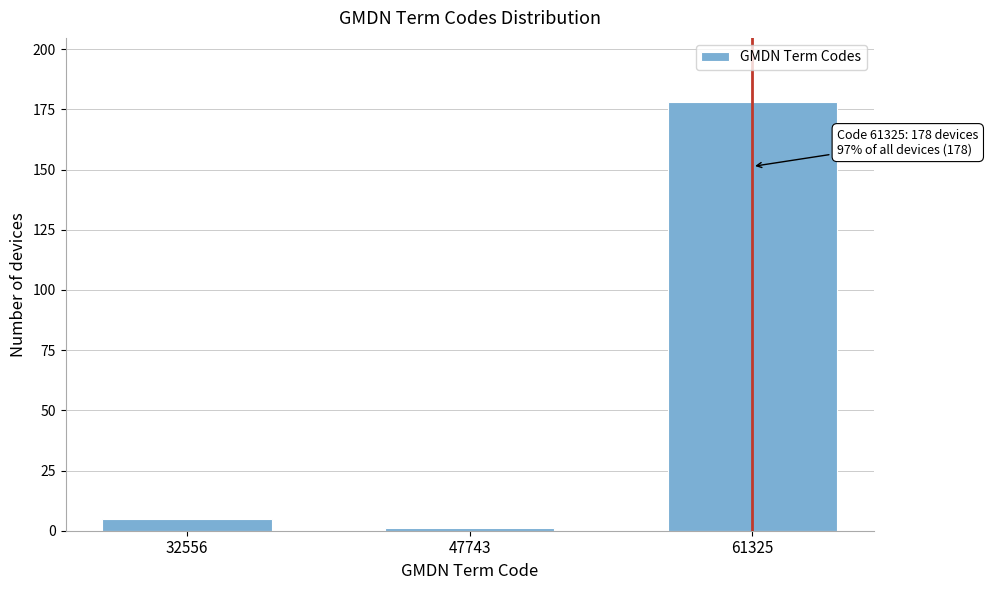

Reading left to right, what are all the values shown in this chart?

32556=5	47743=1	61325=178